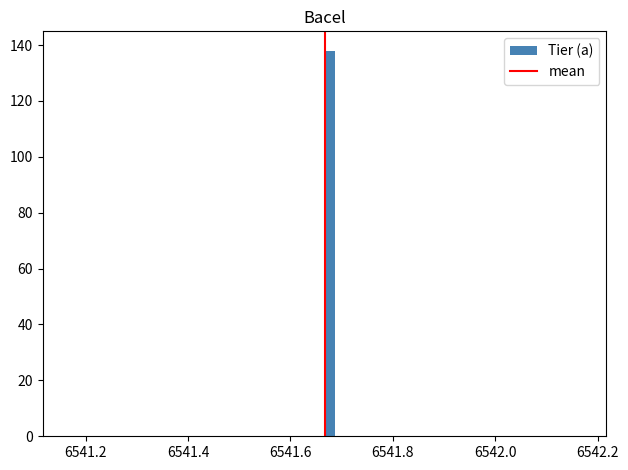

Read against the x-axis, roughly where is the centre of the tallest bar?

6541.68